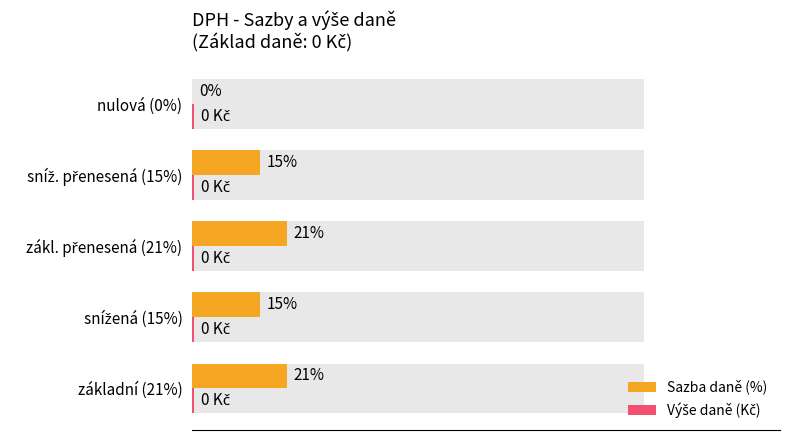

What is the sum of all Sazba daně (%) values?

72.0